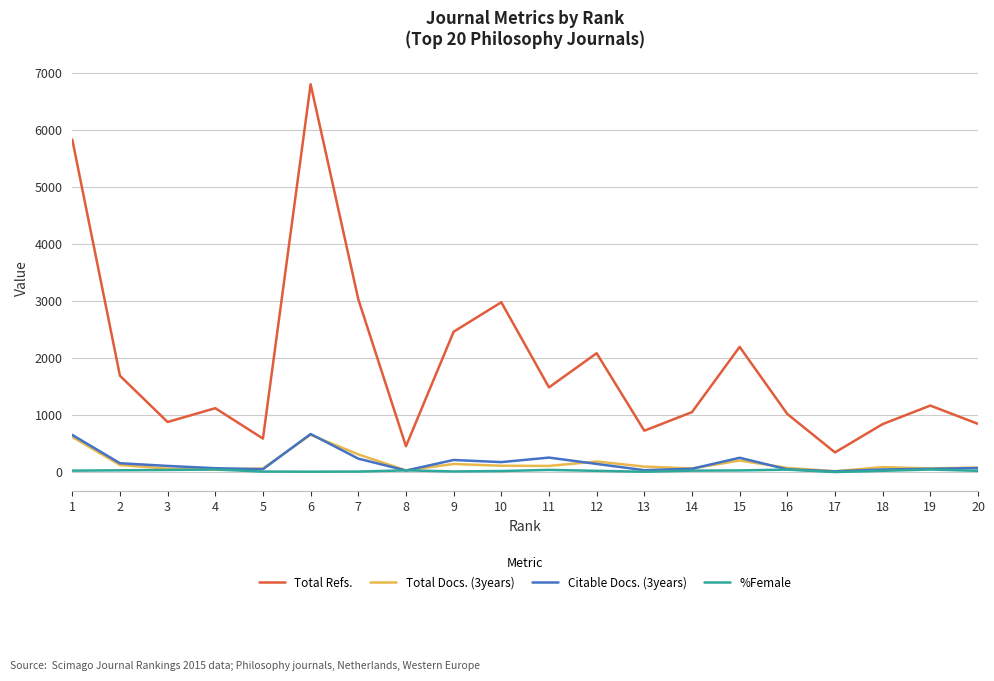

What is the greatest value displayed?

6811